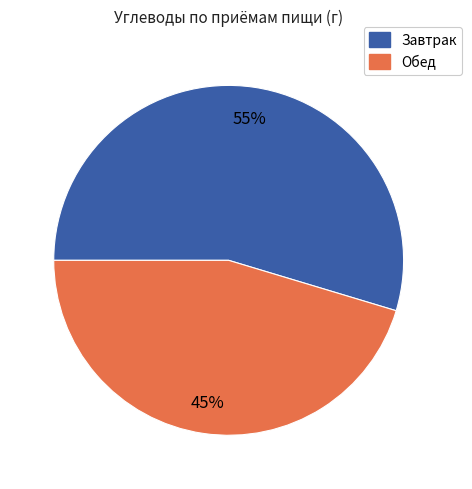

Does any single category account for the majority?

Yes